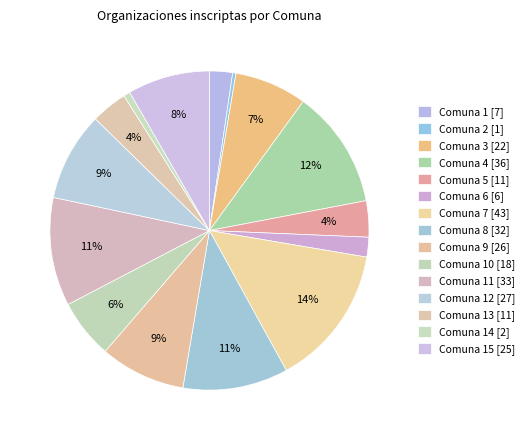

How many segments does this pie chart have?

15